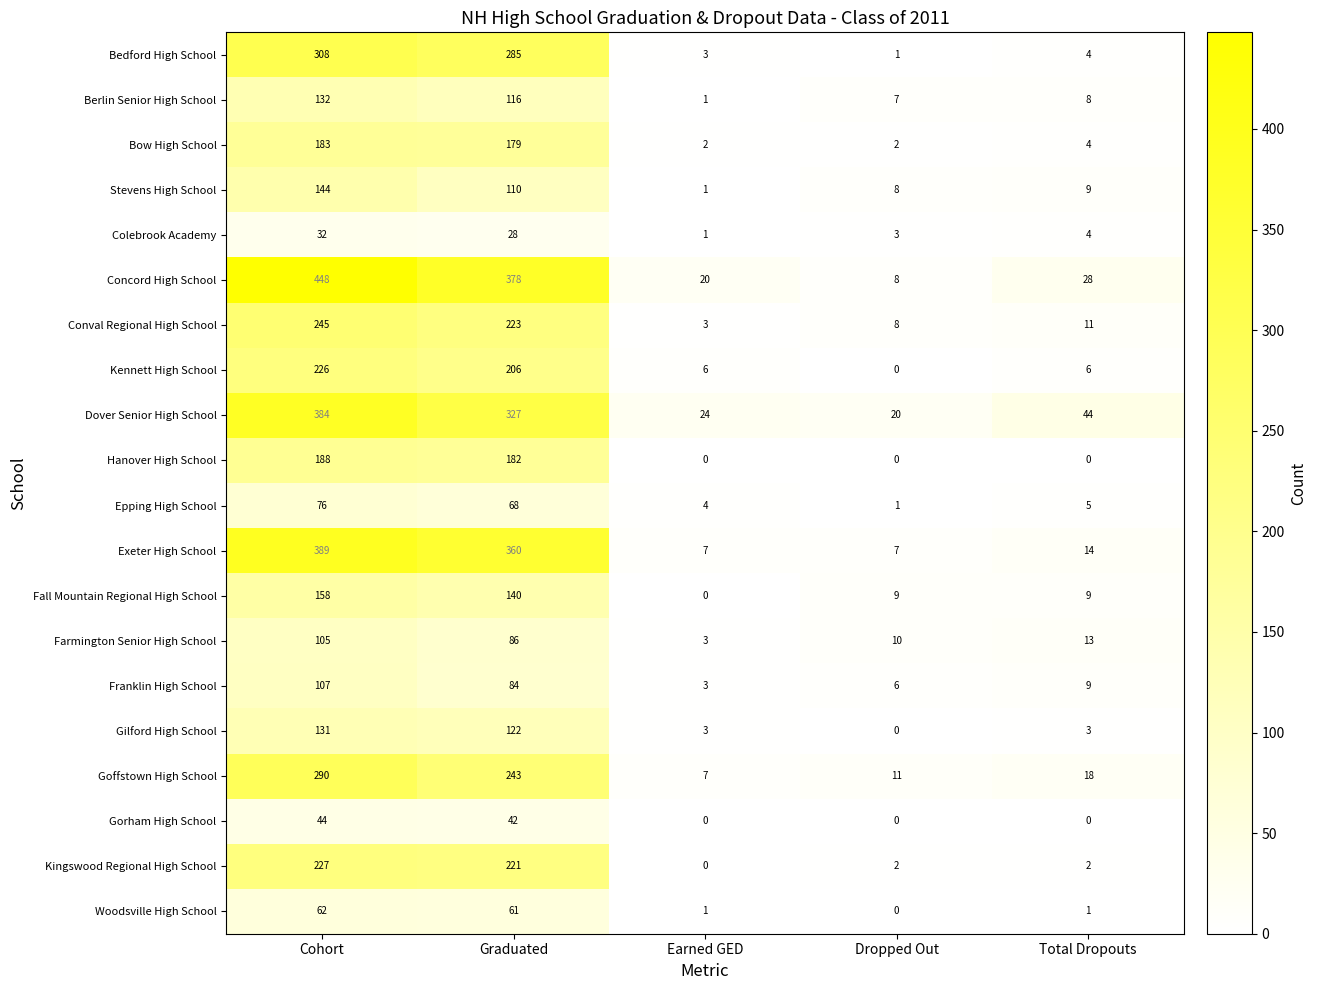

What is the sum of all Epping High School values?

154